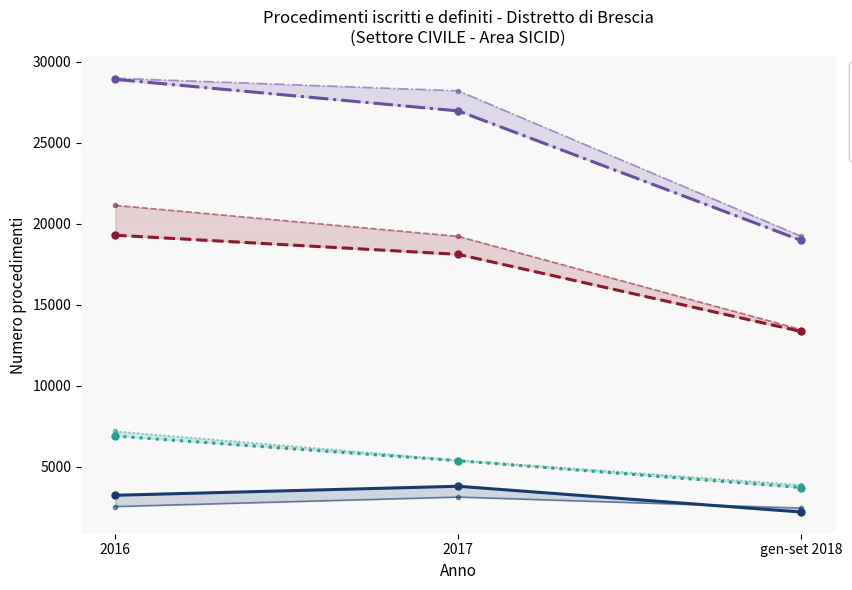

Which category has the lowest value across all series?

gen-set 2018